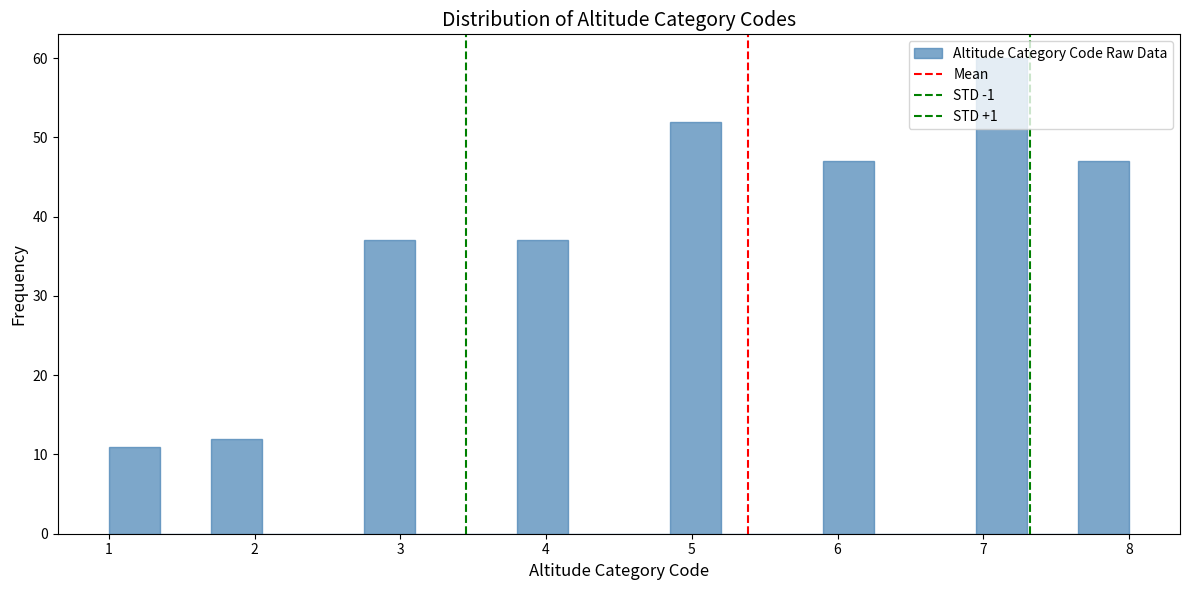

Read against the x-axis, roughly where is the centre of the tallest bar?

7.1